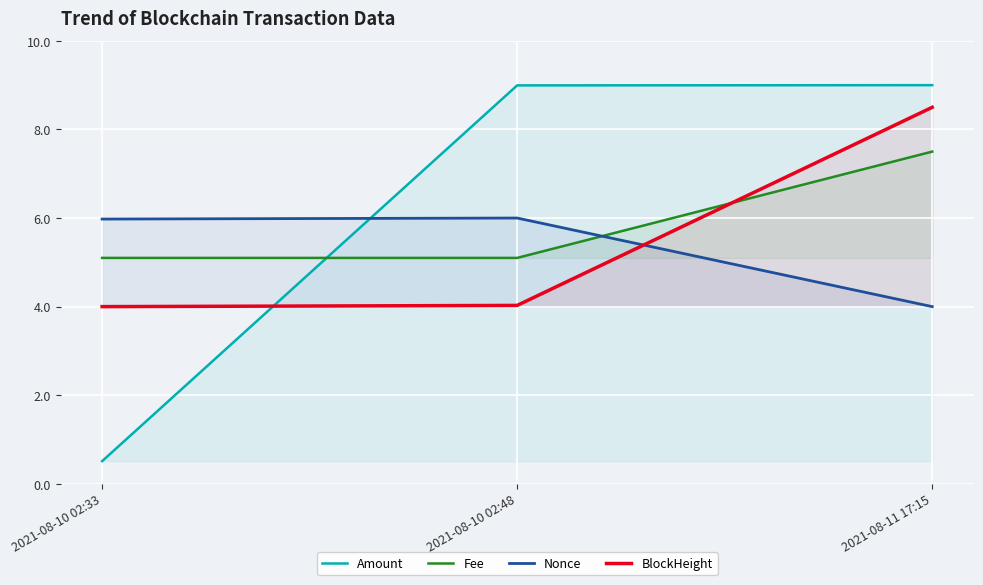

At how many categories does at least one series exceed 4?

3